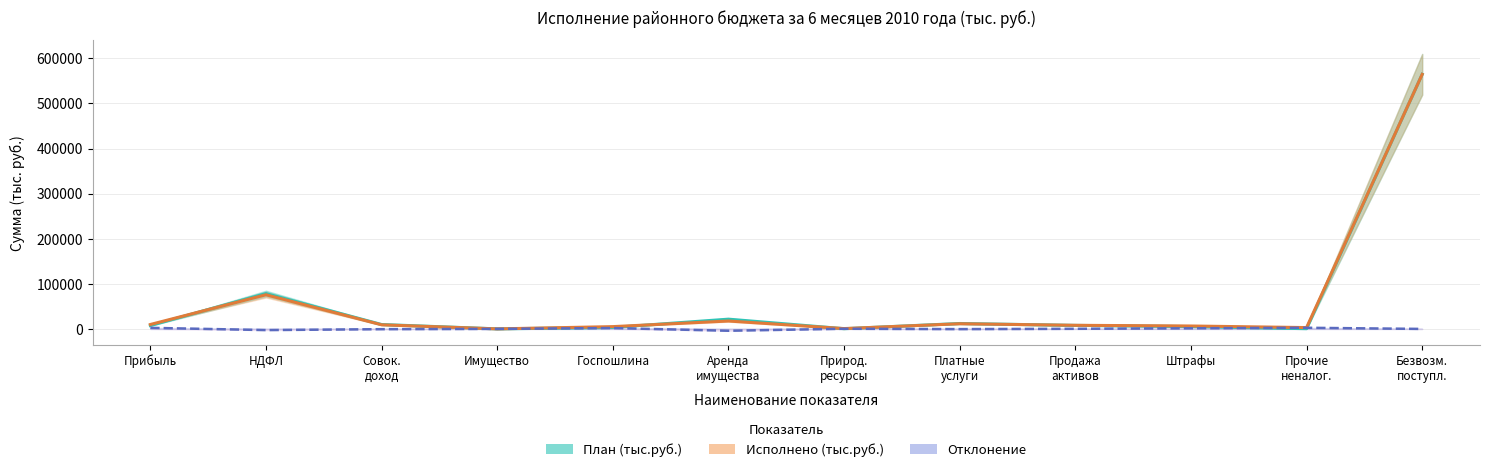

What is the average value of the План (тыс.руб.) series?

59232